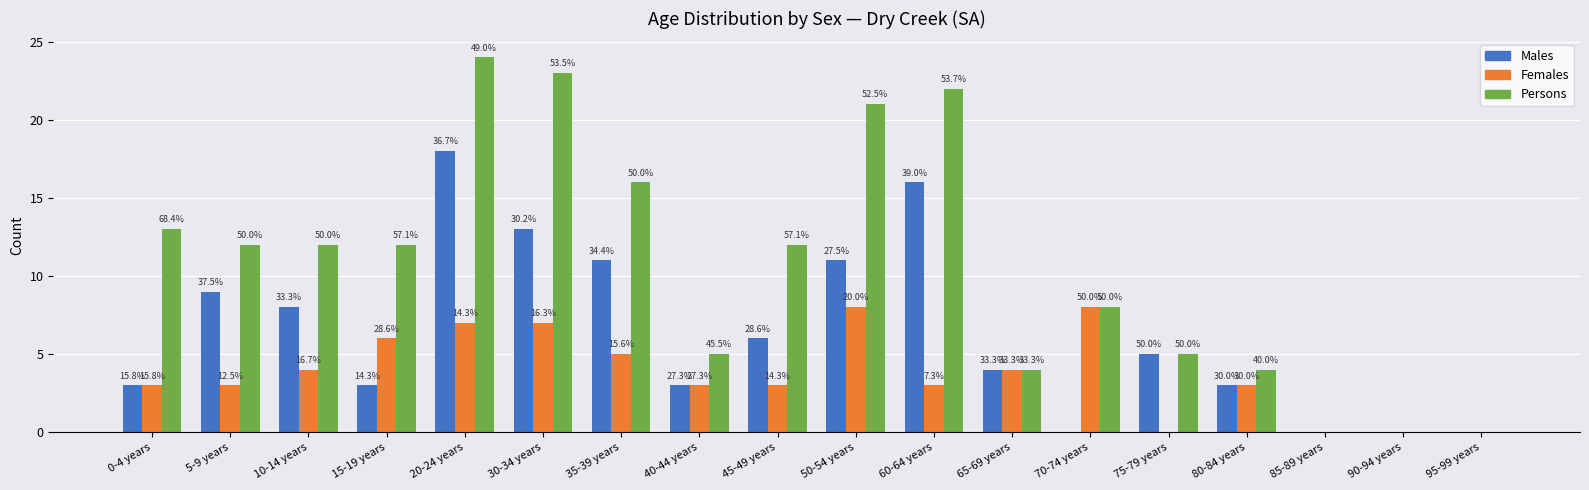

At how many categories does at least one series exceed 8?

10